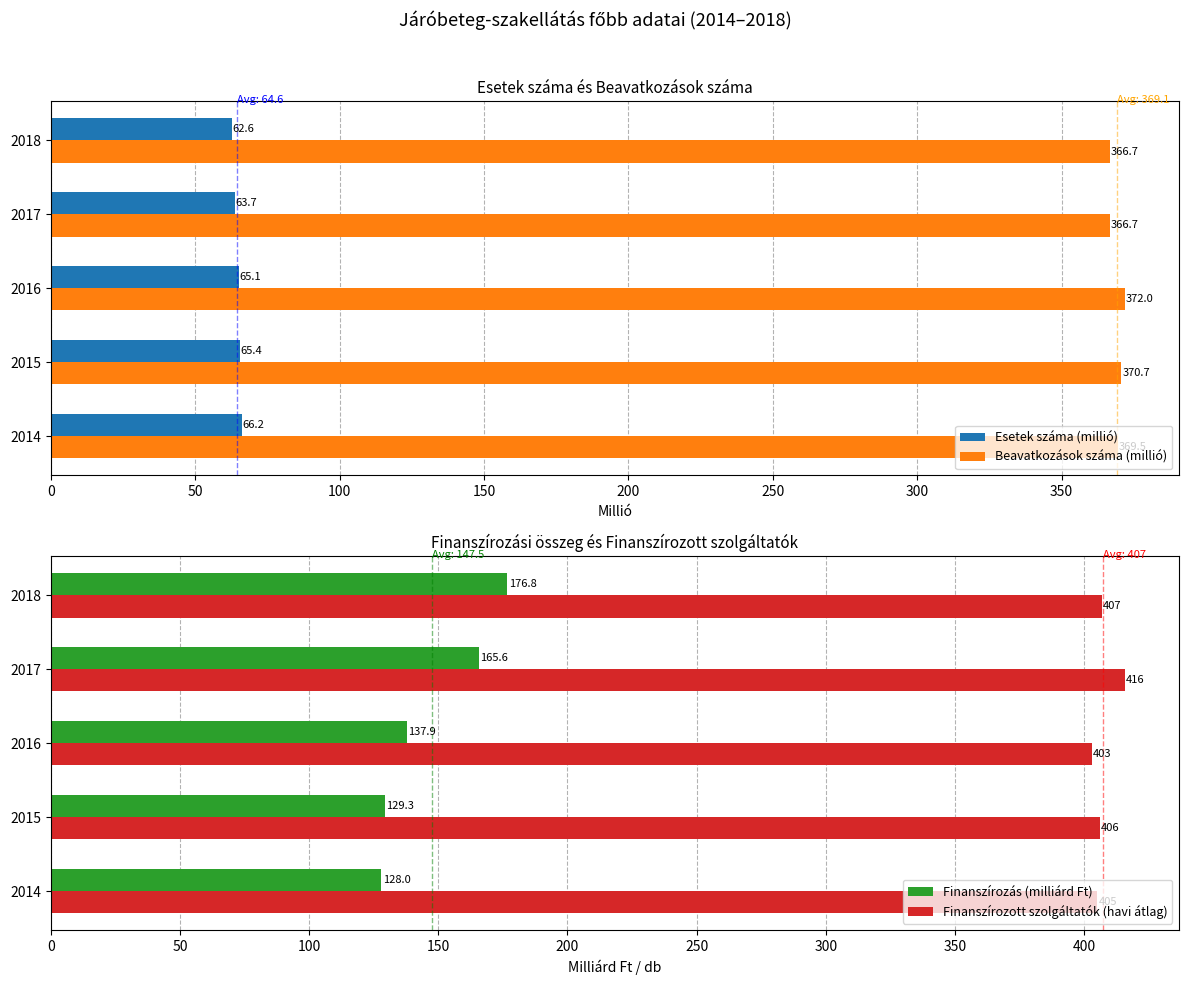

List the series in order of their peak value, highest first.

Finanszírozott szolgáltatók (havi átlag), Beavatkozások száma (millió), Finanszírozás (milliárd Ft), Esetek száma (millió)